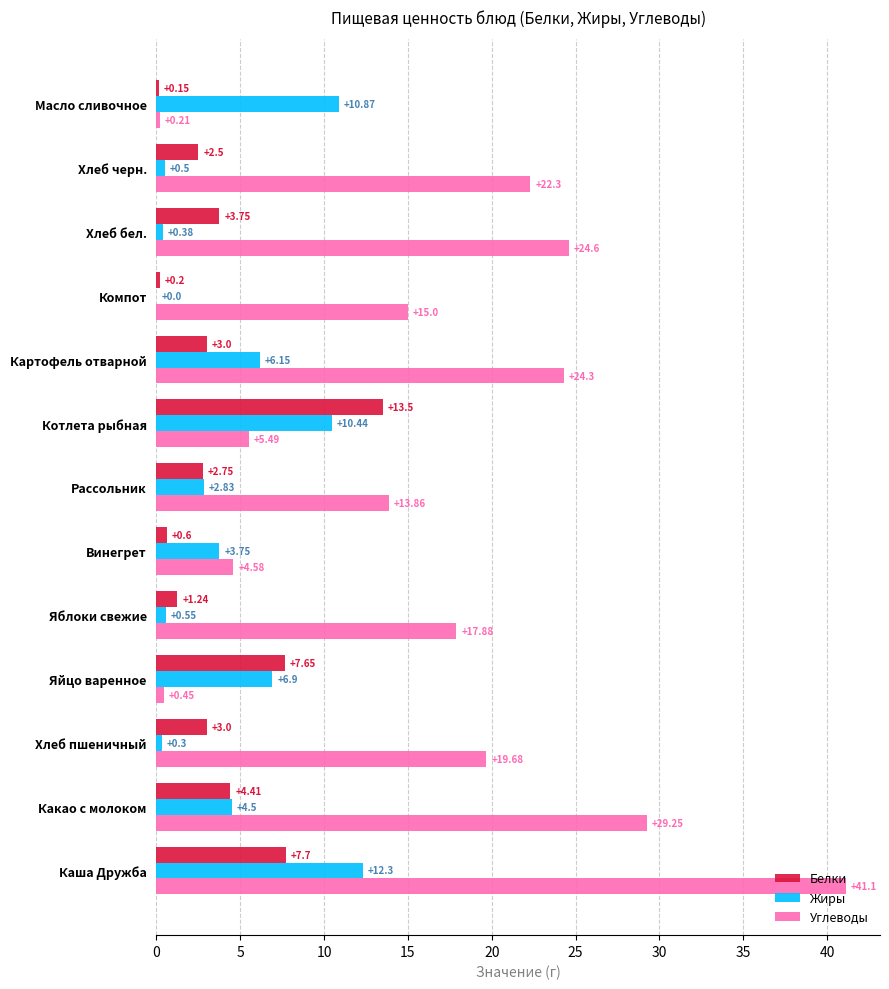

At which category does the chart reach its peak across all series?

Каша Дружба